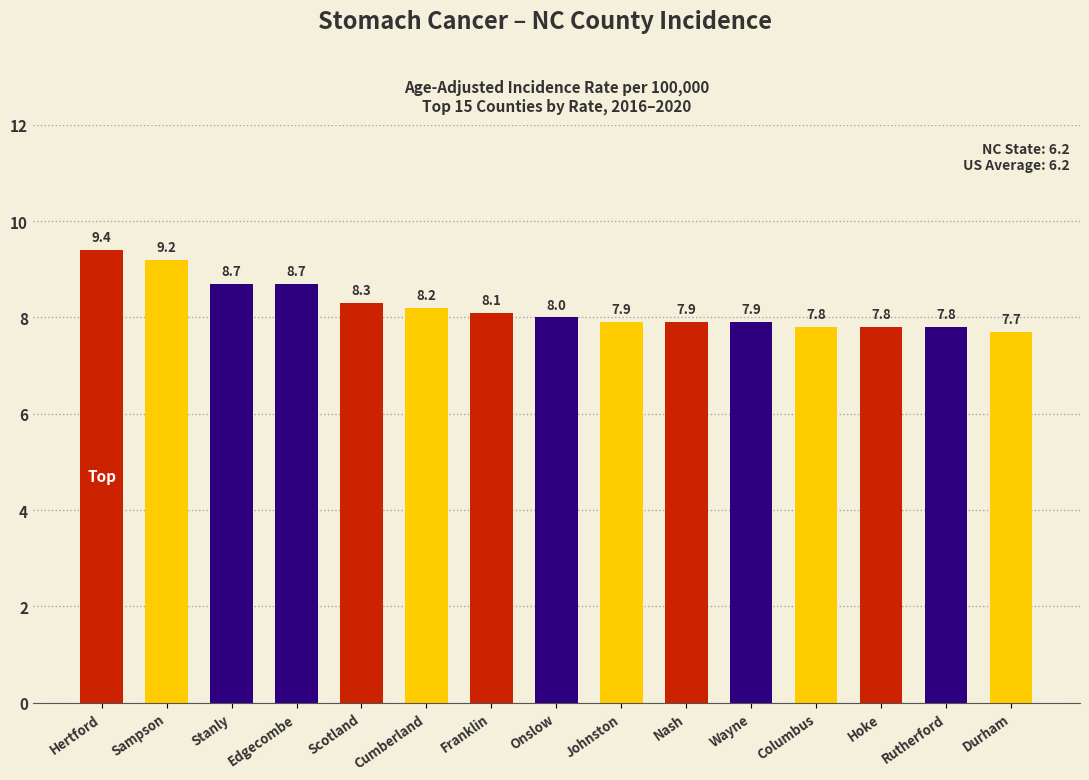

What is the value of the 4th bar from the left?

8.7